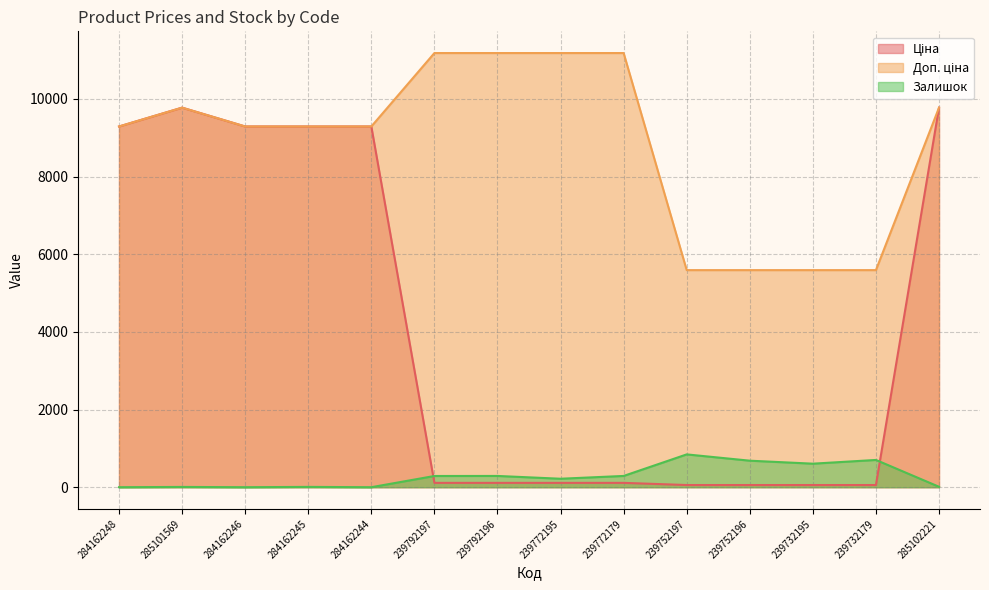

Between 239752196 and 284162245, which is larger?

284162245